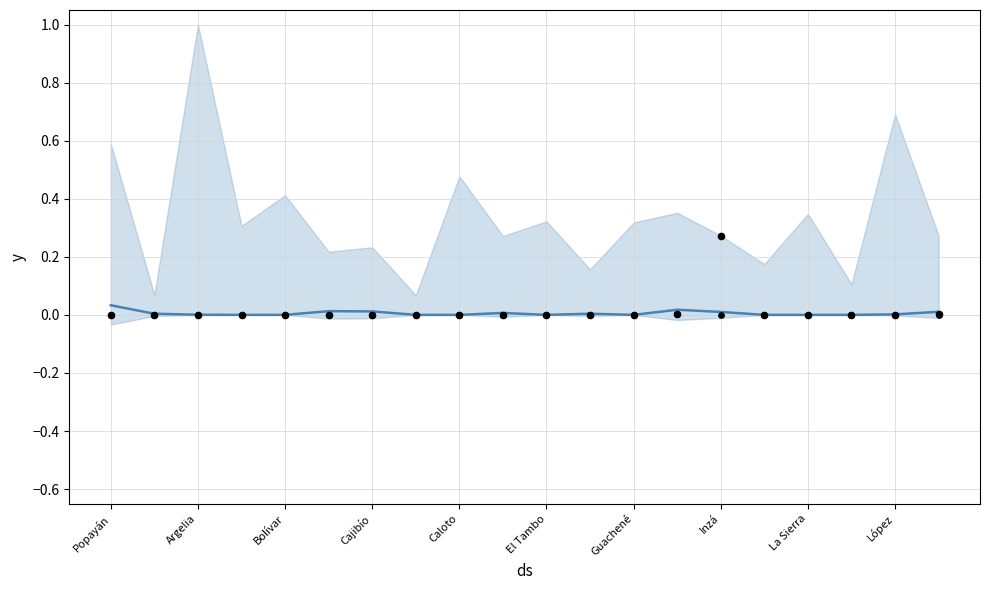

Which series contains the highest Y value?

VOTOS EN BLANCO